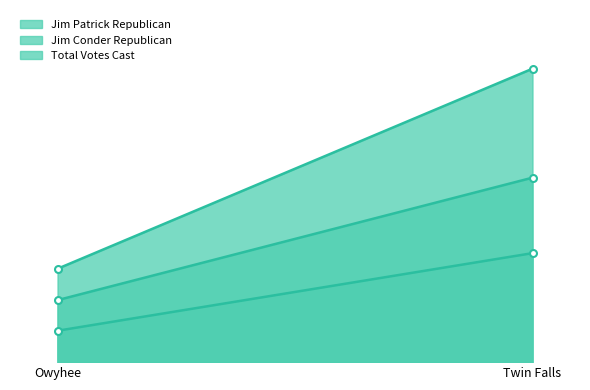

What is the difference between the Jim Conder Republican values at Twin Falls and Owyhee?

989